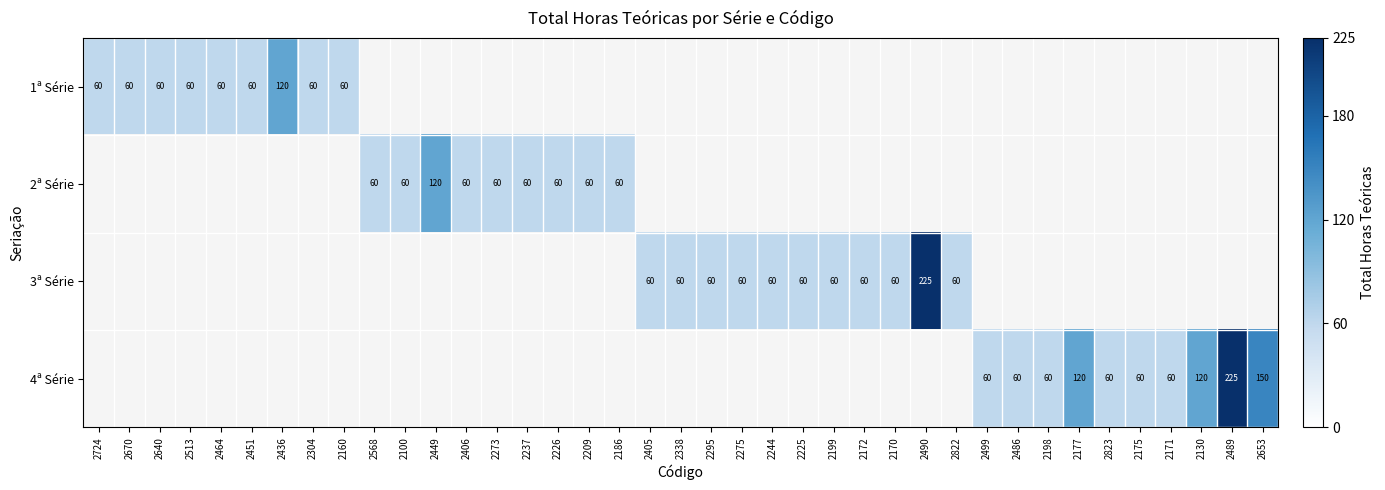

The value of 2ª Série at 2186 is 60. True or false?

True